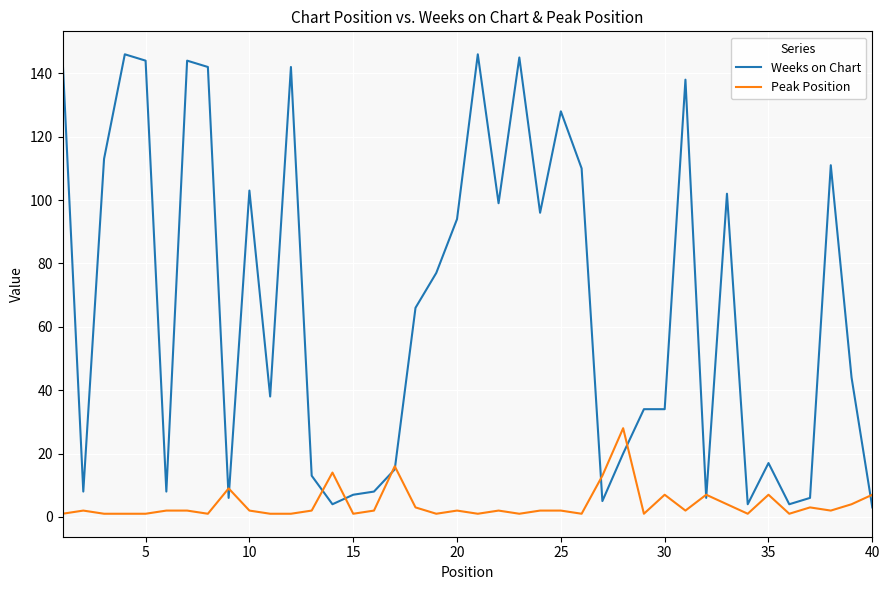

Which series has the largest total across all categories?

Weeks on Chart